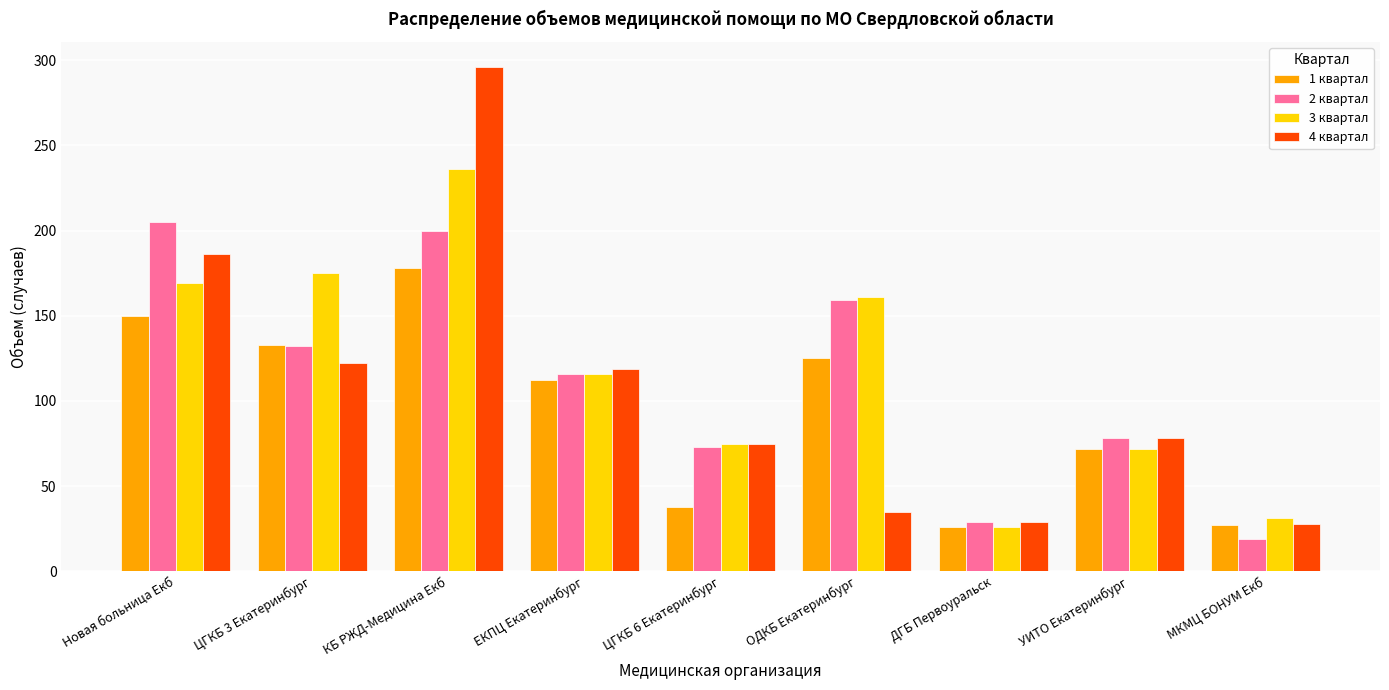

Which series has the largest total across all categories?

3 квартал